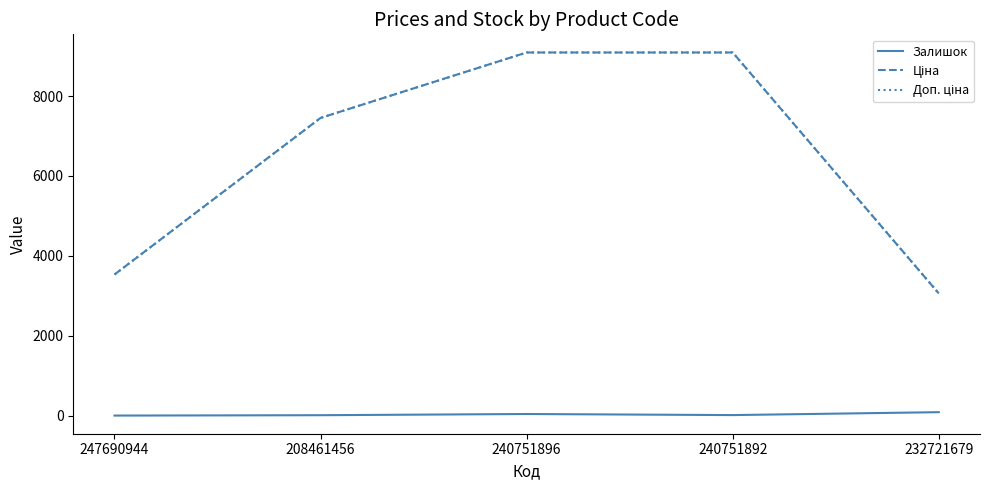

Is this an area chart (filled region under the line)?

No